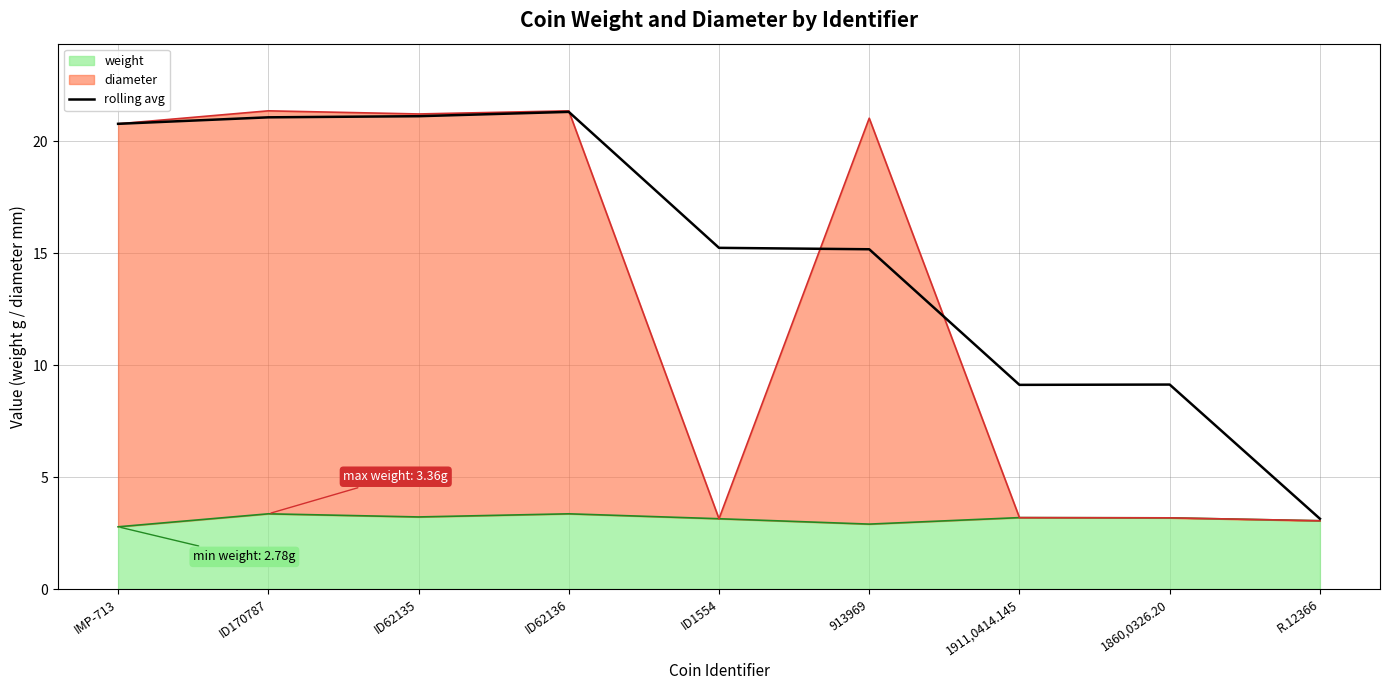

At which category does the data reach its first local peak?

ID62136